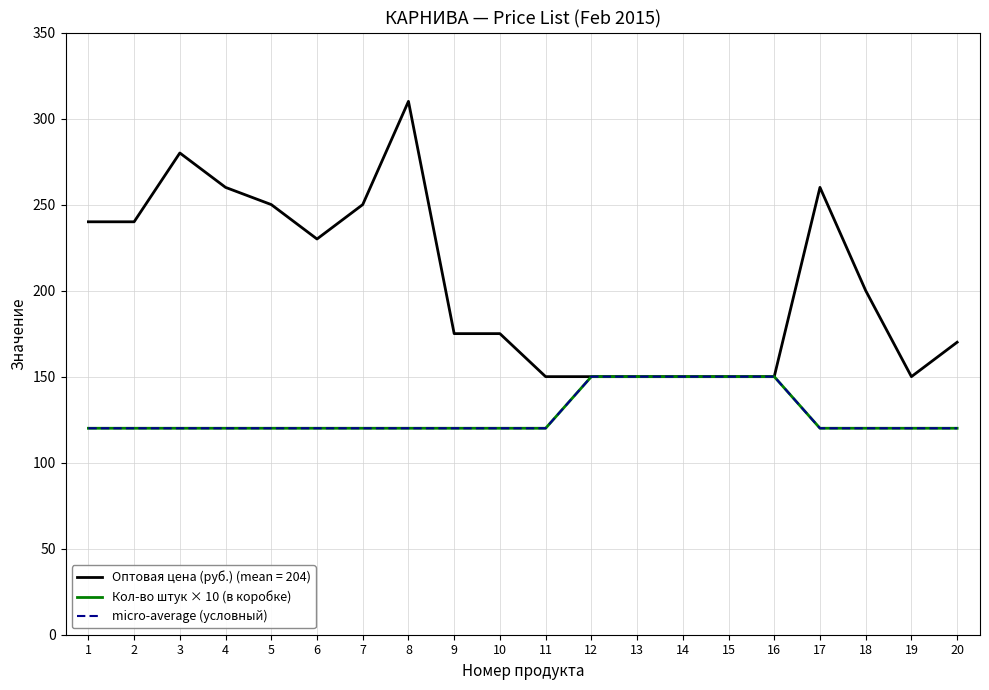

Is it true that Кол-во штук × 10 (в коробке) equals 211 at 1?

False